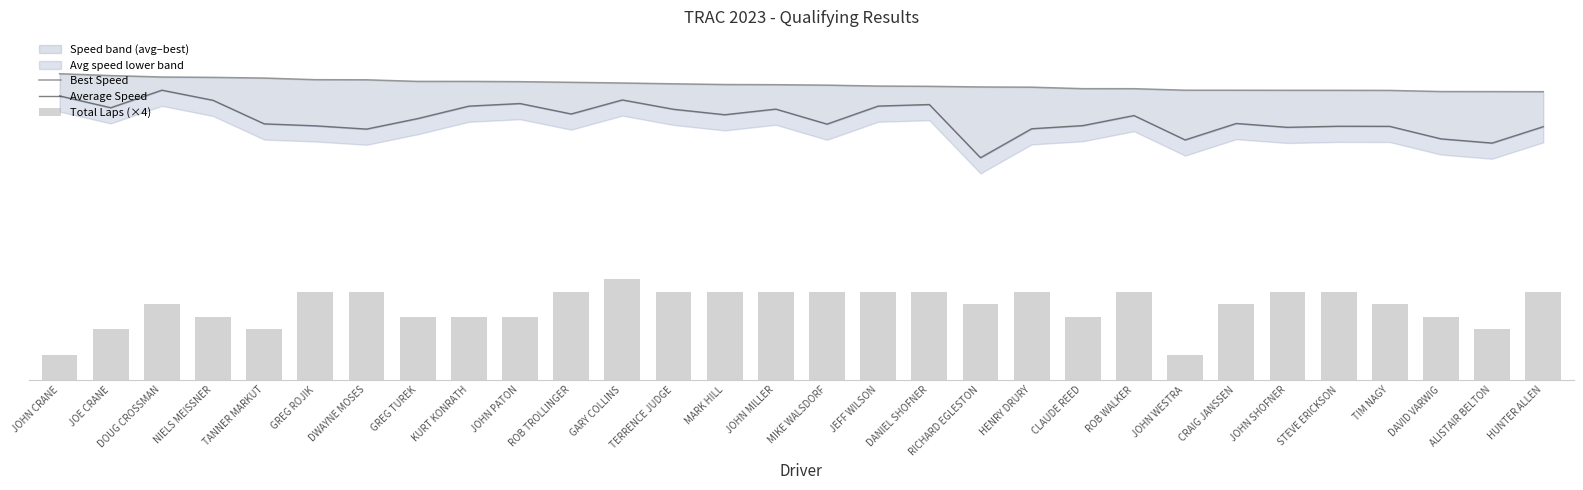

Reading left to right, transcribe all the data shown in this chart.

Best Speed: JOHN CRANE=97.4	JOE CRANE=96.8	DOUG CROSSMAN=96.3	NIELS MEISSNER=96.2	TANNER MARKUT=96.0	GREG ROJIK=95.5	DWAYNE MOSES=95.5	GREG TUREK=95.0	KURT KONRATH=94.9	JOHN PATON=94.9	ROB TROLLINGER=94.7	GARY COLLINS=94.4	TERRENCE JUDGE=94.2	MARK HILL=94.0	JOHN MILLER=93.9	MIKE WALSDORF=93.8	JEFF WILSON=93.5	DANIEL SHOFNER=93.4	RICHARD EGLESTON=93.2	HENRY DRURY=93.1	CLAUDE REED=92.6	ROB WALKER=92.6	JOHN WESTRA=92.1	CRAIG JANSSEN=92.1	JOHN SHOFNER=92.1	STEVE ERICKSON=92.1	TIM NAGY=92.1	DAVID VARWIG=91.7	ALISTAIR BELTON=91.7	HUNTER ALLEN=91.7
Average Speed: JOHN CRANE=90.3	JOE CRANE=86.6	DOUG CROSSMAN=92.2	NIELS MEISSNER=88.9	TANNER MARKUT=81.4	GREG ROJIK=80.8	DWAYNE MOSES=79.8	GREG TUREK=83.1	KURT KONRATH=87.1	JOHN PATON=87.9	ROB TROLLINGER=84.6	GARY COLLINS=89.1	TERRENCE JUDGE=86.1	MARK HILL=84.3	JOHN MILLER=86.1	MIKE WALSDORF=81.4	JEFF WILSON=87.1	DANIEL SHOFNER=87.6	RICHARD EGLESTON=70.7	HENRY DRURY=79.9	CLAUDE REED=80.9	ROB WALKER=84.1	JOHN WESTRA=76.3	CRAIG JANSSEN=81.6	JOHN SHOFNER=80.3	STEVE ERICKSON=80.7	TIM NAGY=80.6	DAVID VARWIG=76.7	ALISTAIR BELTON=75.3	HUNTER ALLEN=80.5
Total Laps (×4): JOHN CRANE=8.0	JOE CRANE=16.0	DOUG CROSSMAN=24.0	NIELS MEISSNER=20.0	TANNER MARKUT=16.0	GREG ROJIK=28.0	DWAYNE MOSES=28.0	GREG TUREK=20.0	KURT KONRATH=20.0	JOHN PATON=20.0	ROB TROLLINGER=28.0	GARY COLLINS=32.0	TERRENCE JUDGE=28.0	MARK HILL=28.0	JOHN MILLER=28.0	MIKE WALSDORF=28.0	JEFF WILSON=28.0	DANIEL SHOFNER=28.0	RICHARD EGLESTON=24.0	HENRY DRURY=28.0	CLAUDE REED=20.0	ROB WALKER=28.0	JOHN WESTRA=8.0	CRAIG JANSSEN=24.0	JOHN SHOFNER=28.0	STEVE ERICKSON=28.0	TIM NAGY=24.0	DAVID VARWIG=20.0	ALISTAIR BELTON=16.0	HUNTER ALLEN=28.0